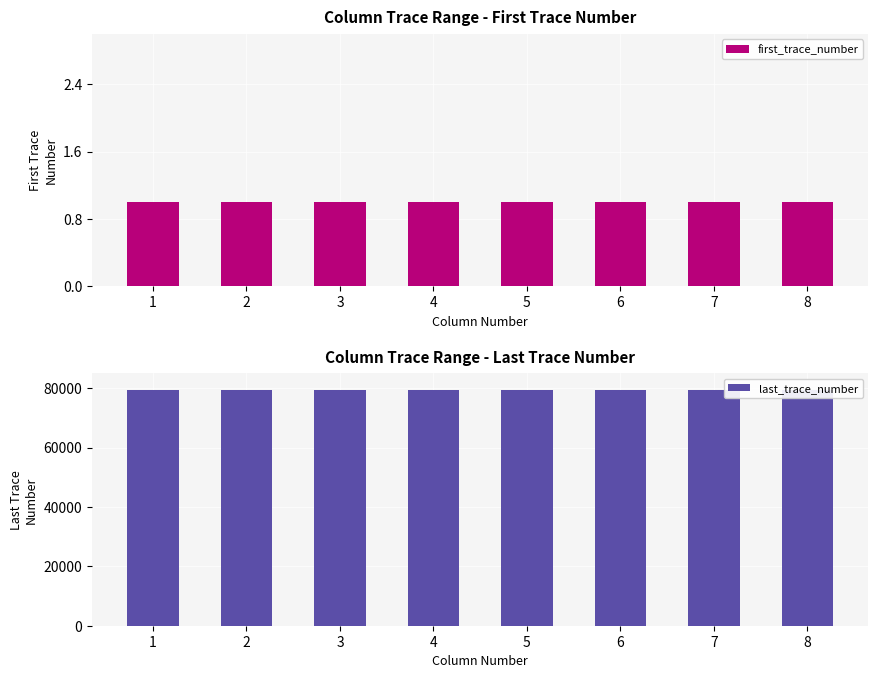

Which has a higher value, 5 or 4?

5